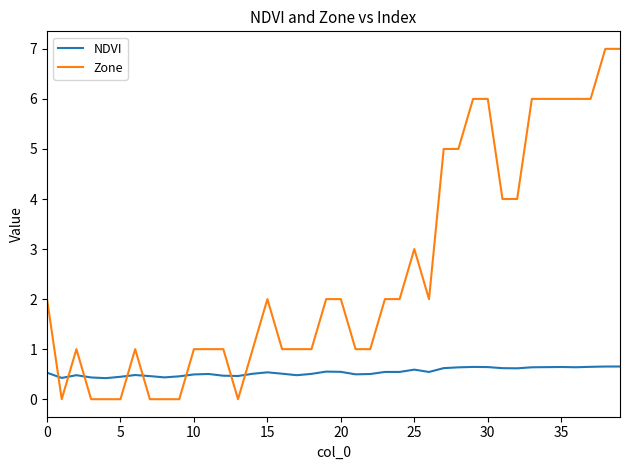

What are all the series names shown in the legend?

NDVI, Zone